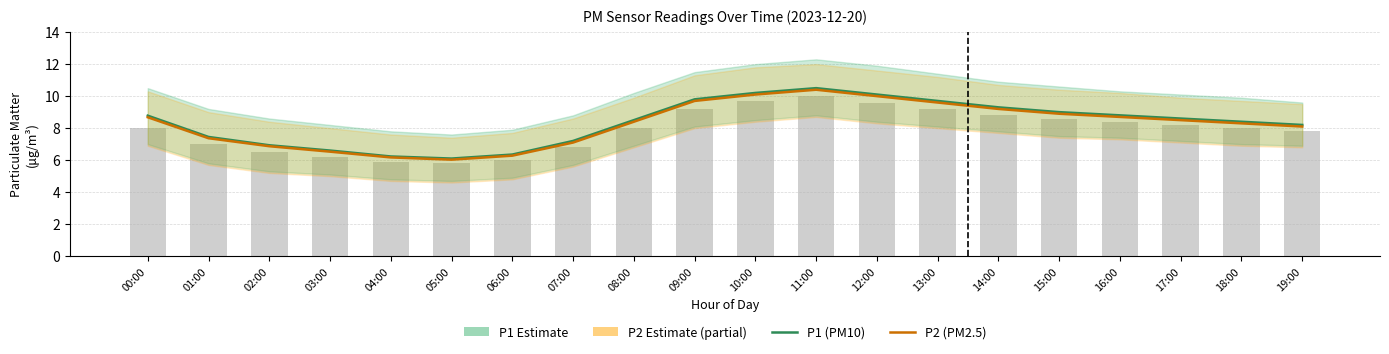

What is the spread (max minus min) of values at 12:00?

0.1